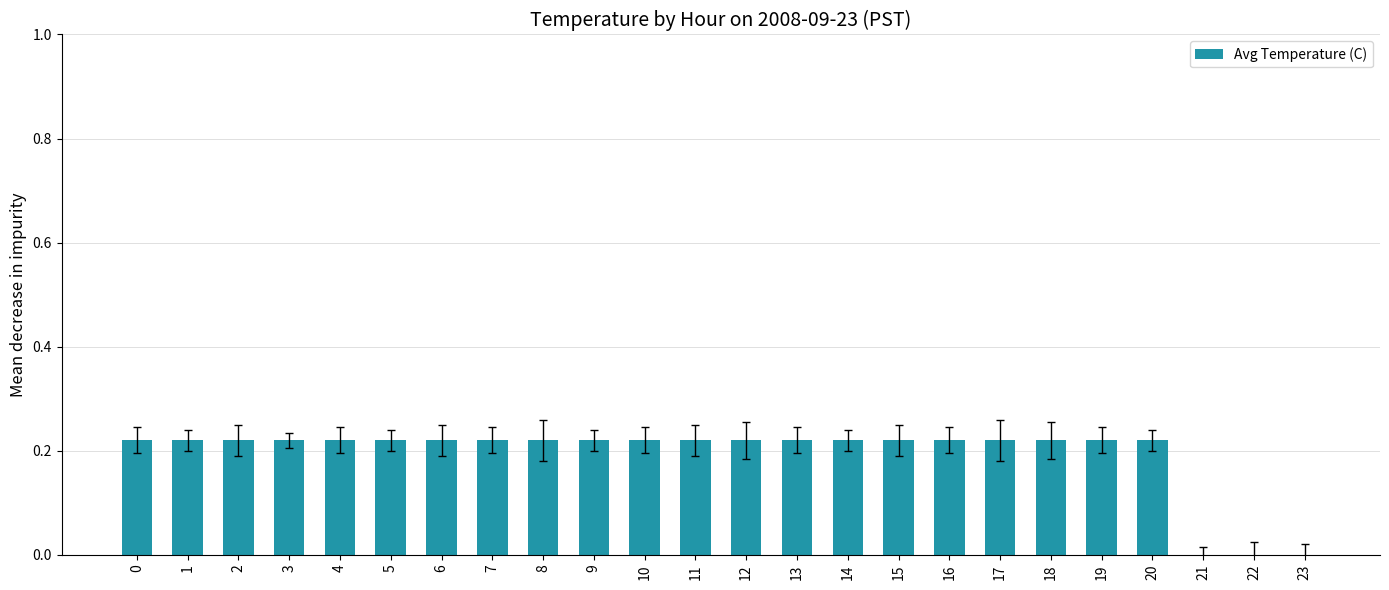

What is the sum of the values at 14 and 2?

0.4